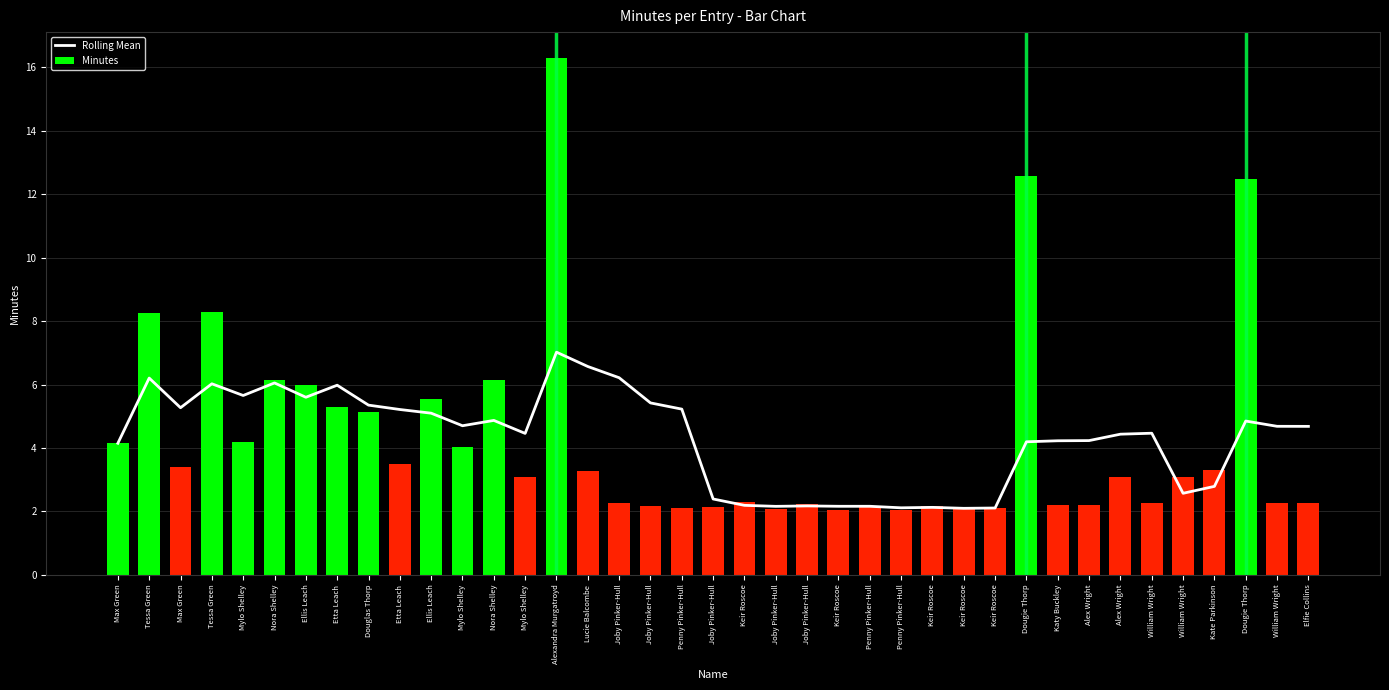

Rank the series at Alex Wright from lowest to highest value.

Minutes, Rolling Mean